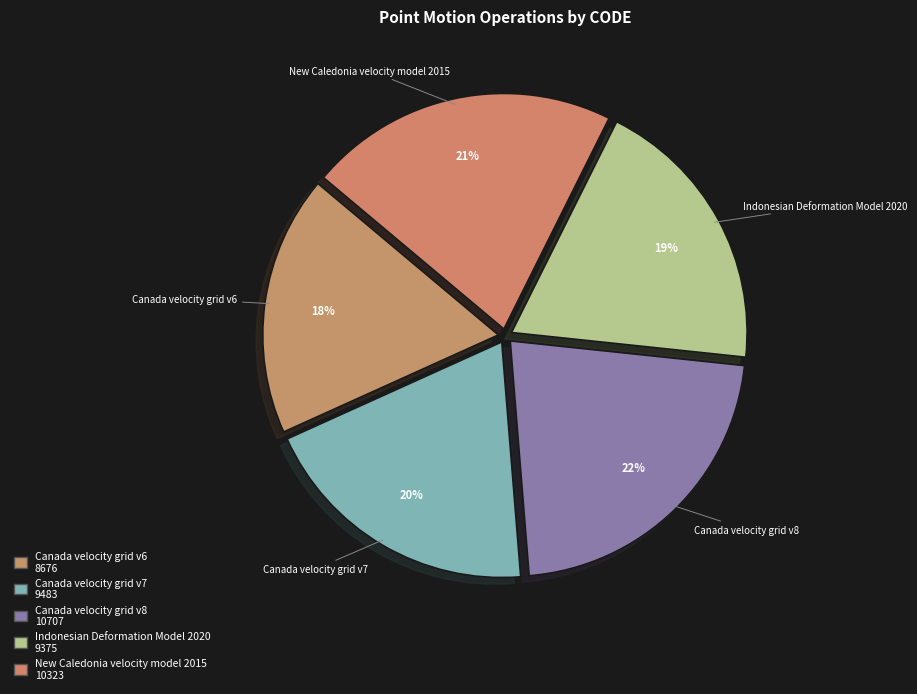

What is the ratio of the value at New Caledonia velocity model 2015 to the value at Indonesian Deformation Model 2020?

1.1